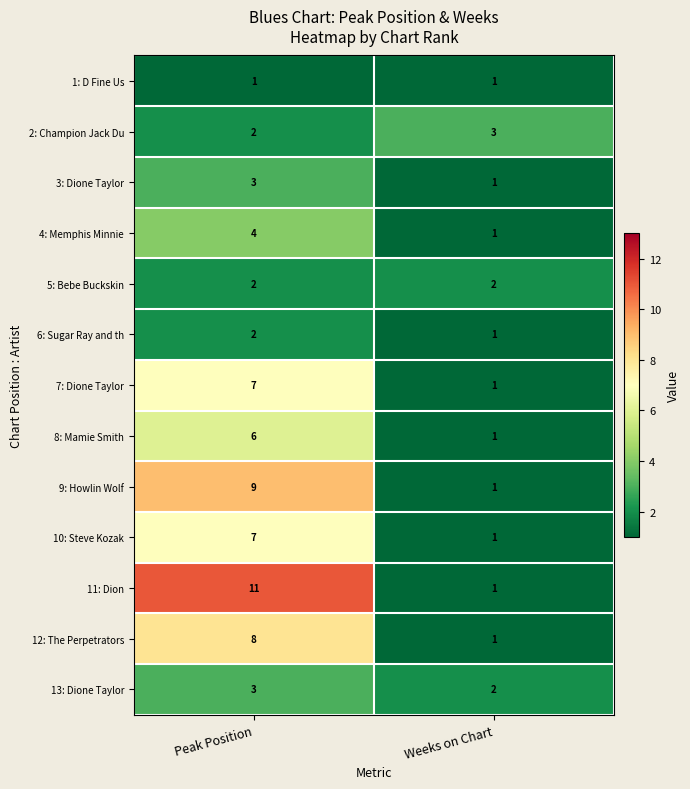

What value does the 7: Dione Taylor series have at Peak Position?

7